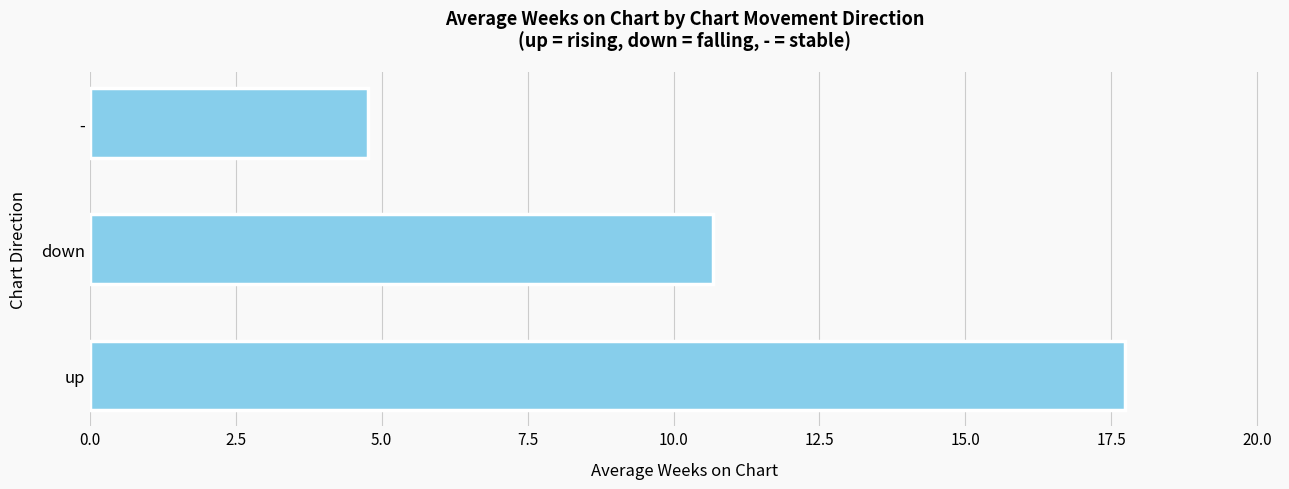

What is the difference between the maximum and minimum values?

13.0